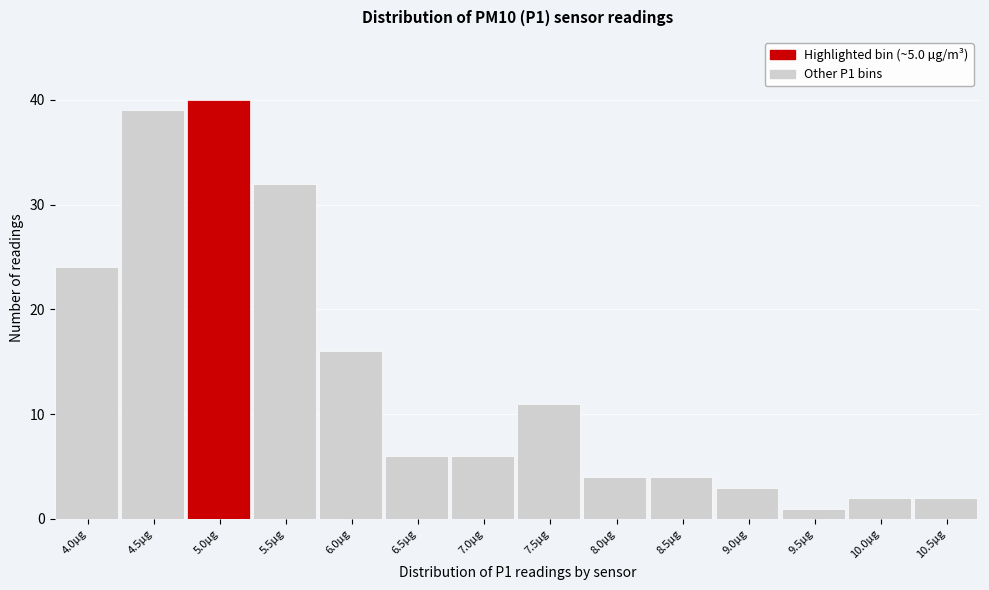

Reading left to right, transcribe all the data shown in this chart.

24	39	40	32	16	6	6	11	4	4	3	1	2	2